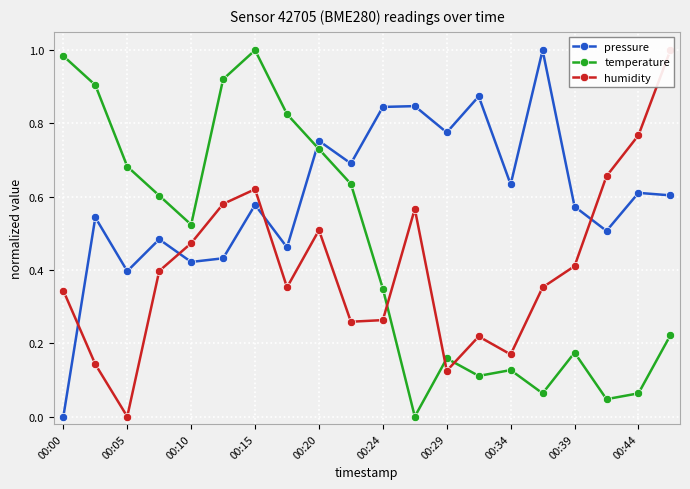

What are all the series names shown in the legend?

pressure, temperature, humidity